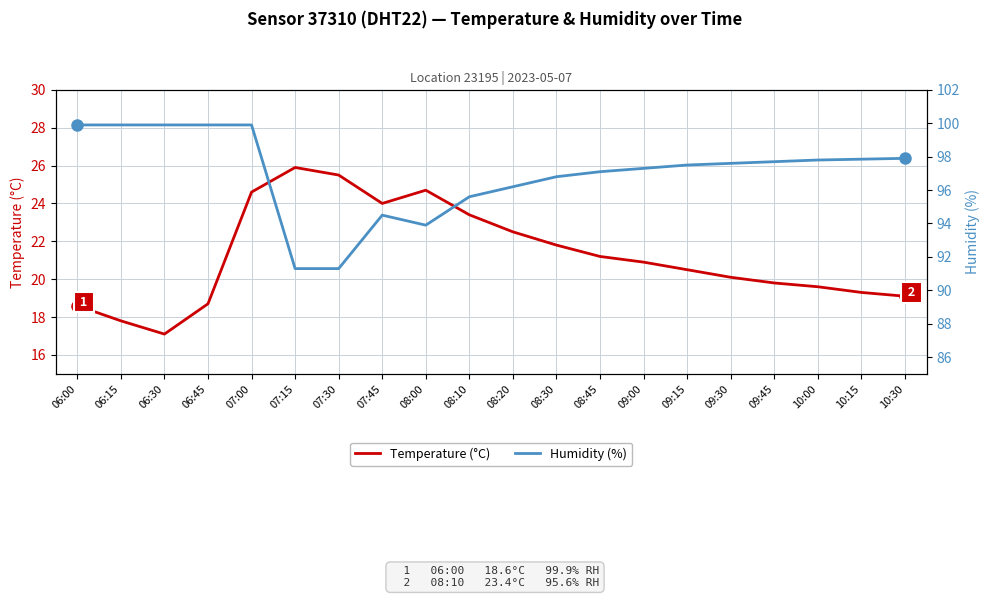

At which category does Temperature (°C) reach its first local peak?

07:15